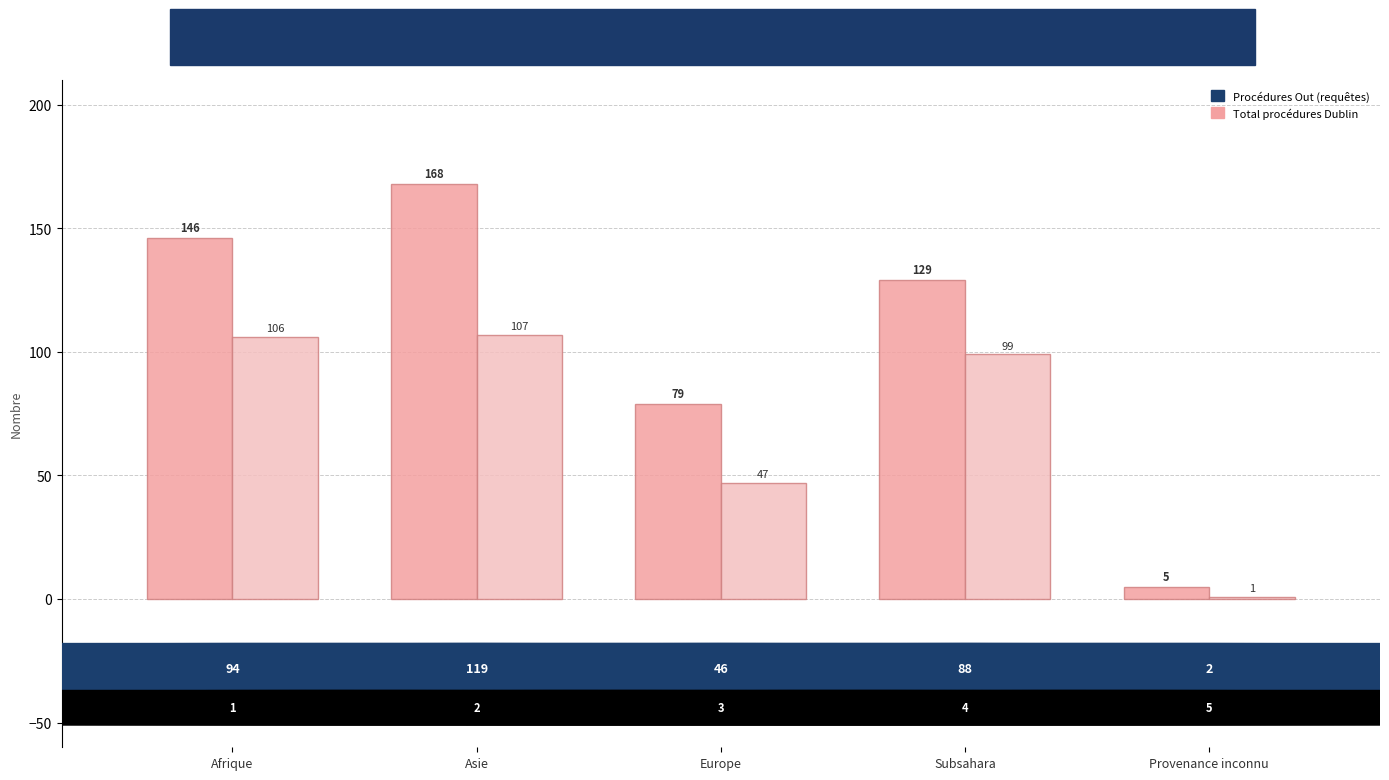

At which category is the sum across all series the highest?

Asie